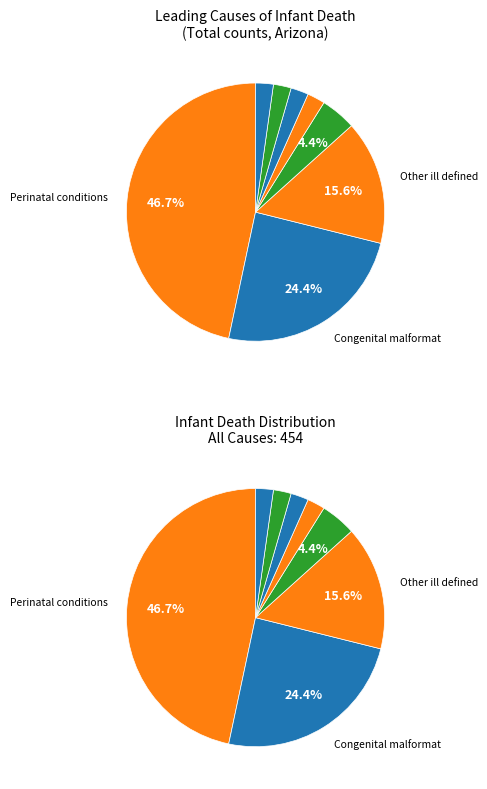

Count the number of slices in the pie.

8